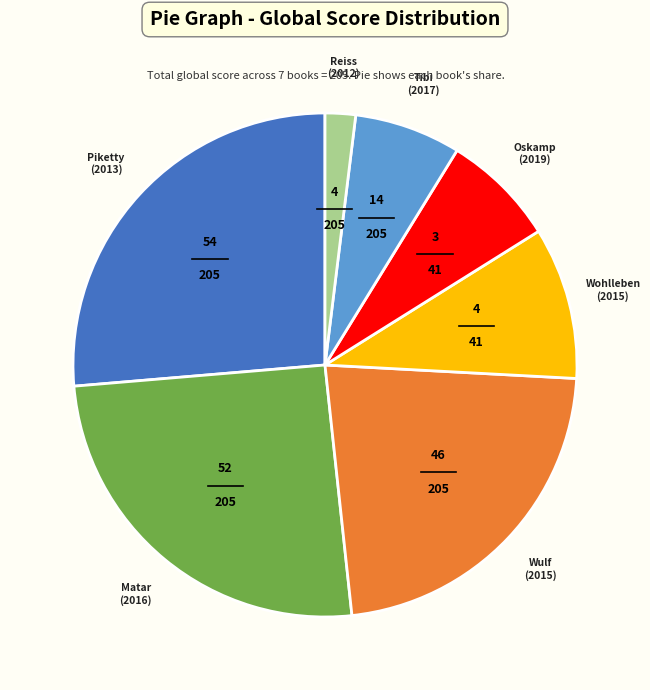

How many segments does this pie chart have?

7